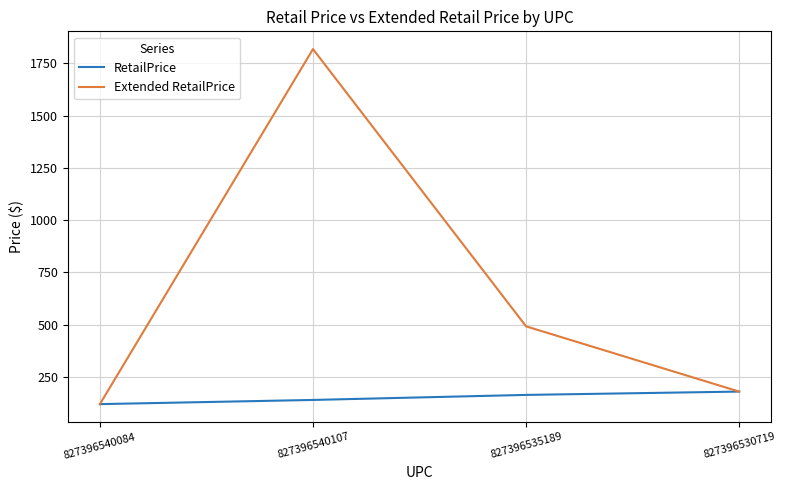

Rank the series by their maximum value, from highest to lowest.

Extended RetailPrice, RetailPrice